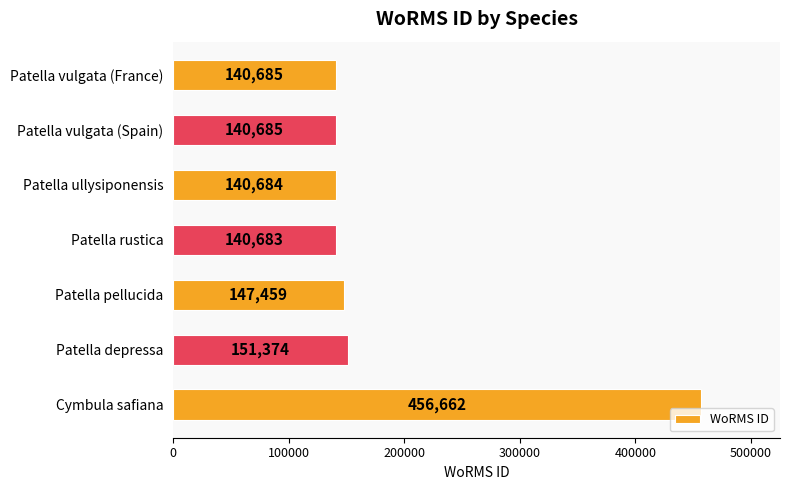

How many bars are there in total?

7